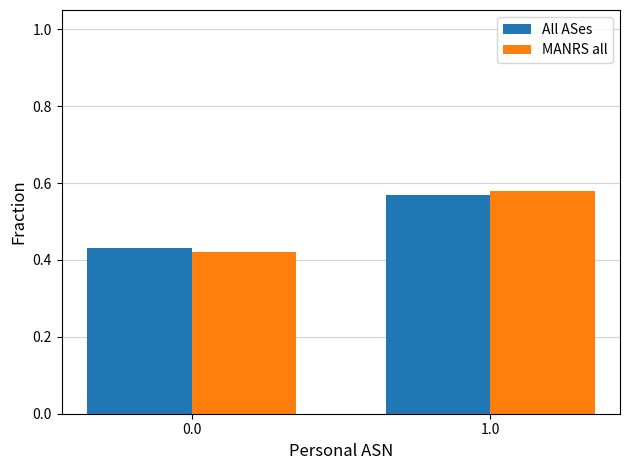

Are the bars horizontal?

No